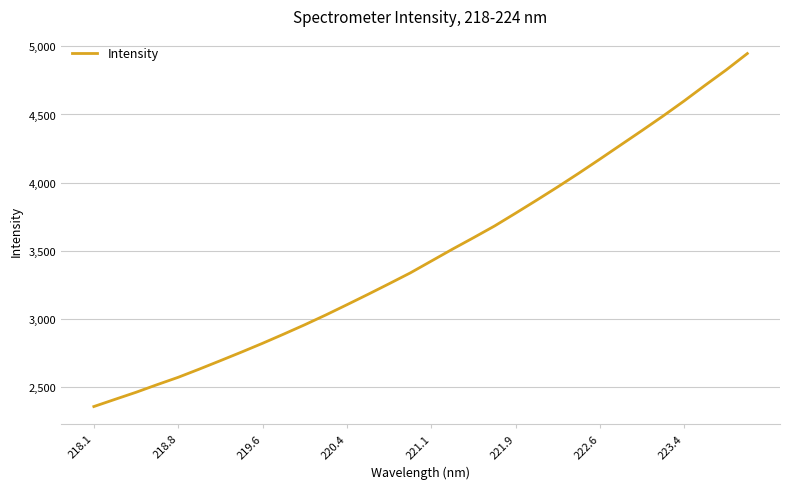

What is the smallest value displayed?

2354.5